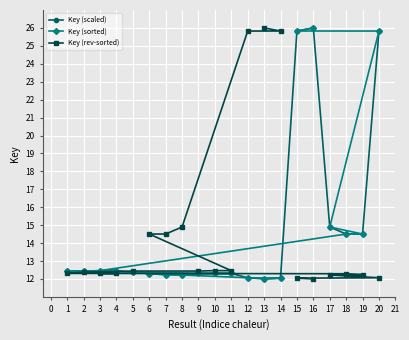

Which series has the largest total across all categories?

Key (scaled)